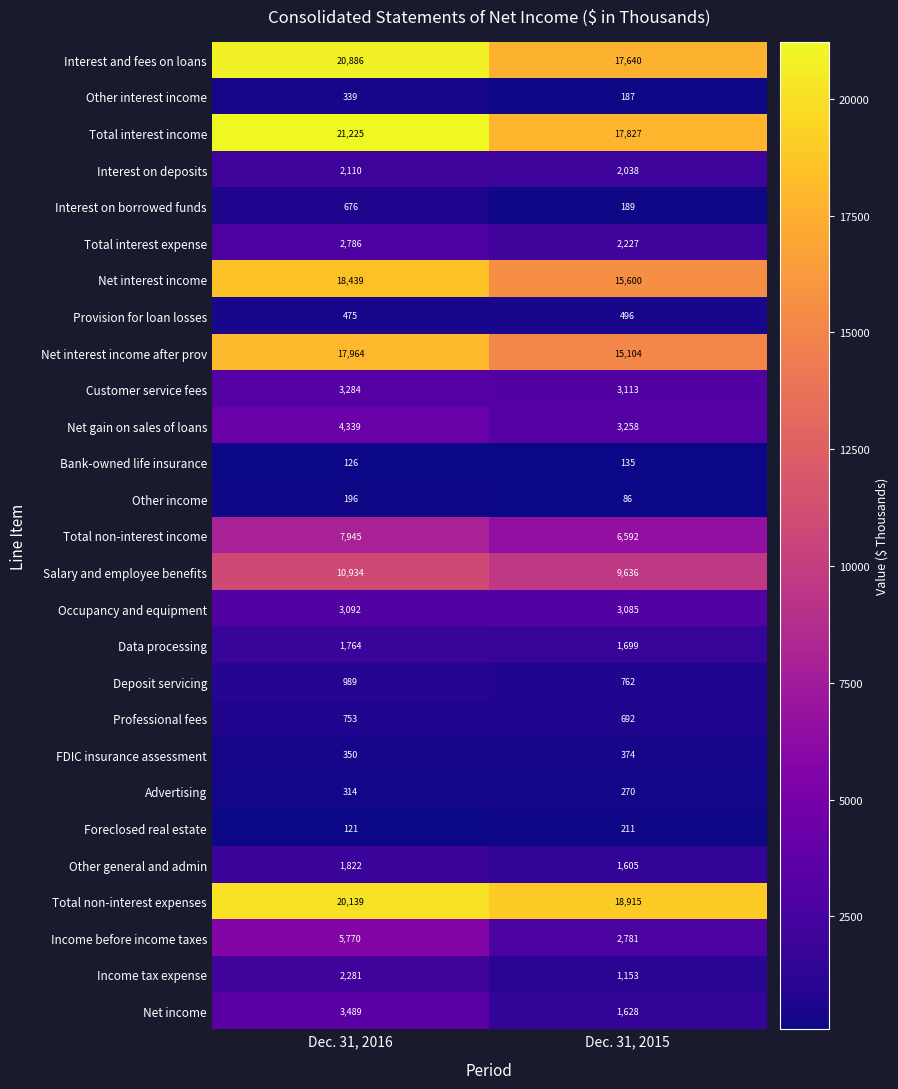

Read the Total non-interest expenses value at Dec. 31, 2016, to the nearest 10.

20140